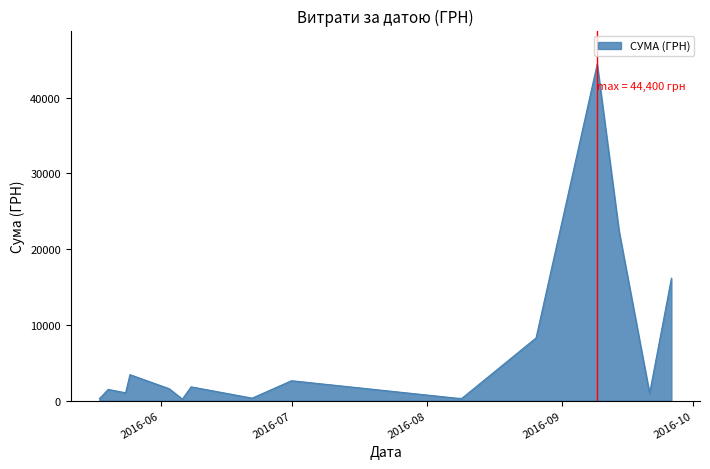

What is the maximum value shown in the chart?

44400.2